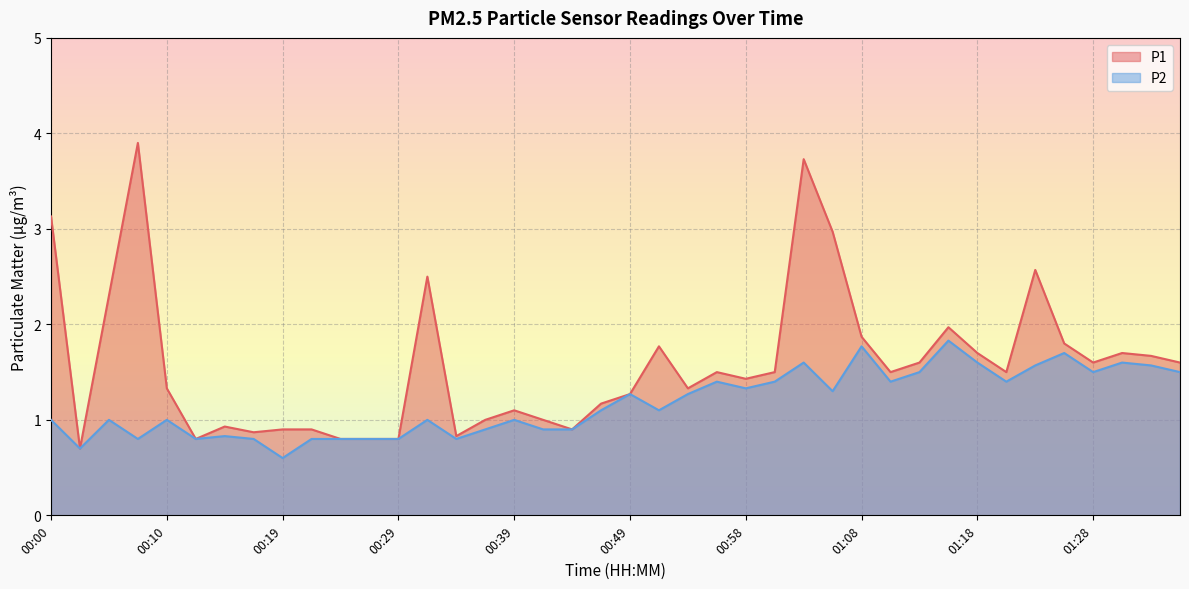

What is the difference between the maximum and minimum values in the P1 series?

3.2